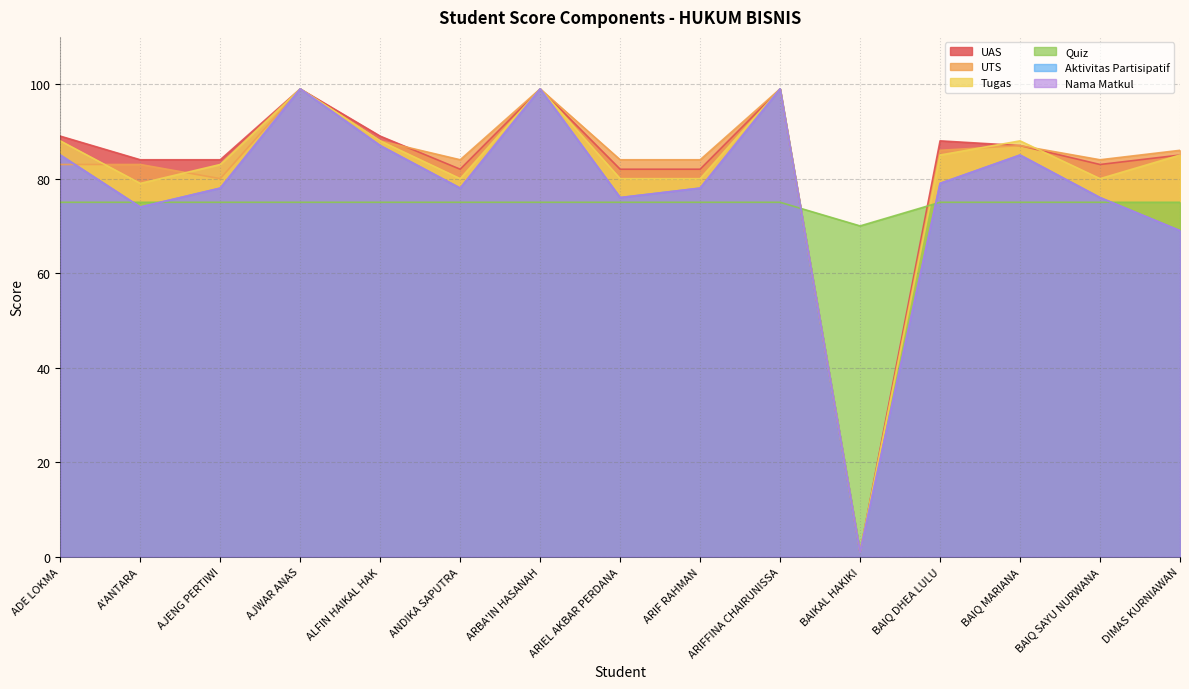

At how many categories does at least one series exceed 84?

8